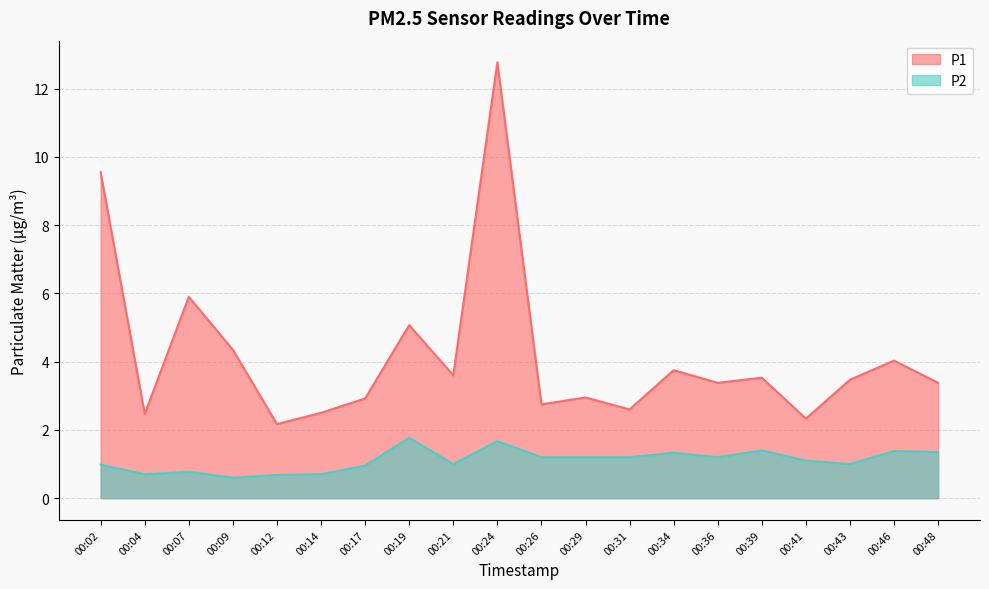

Where is the first local maximum for P1?

00:07